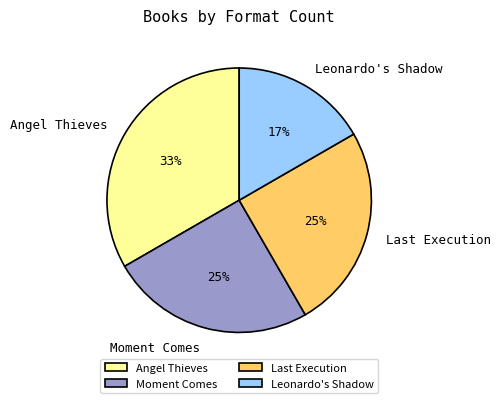

Which category has the smallest portion of the pie?

Leonardo's Shadow